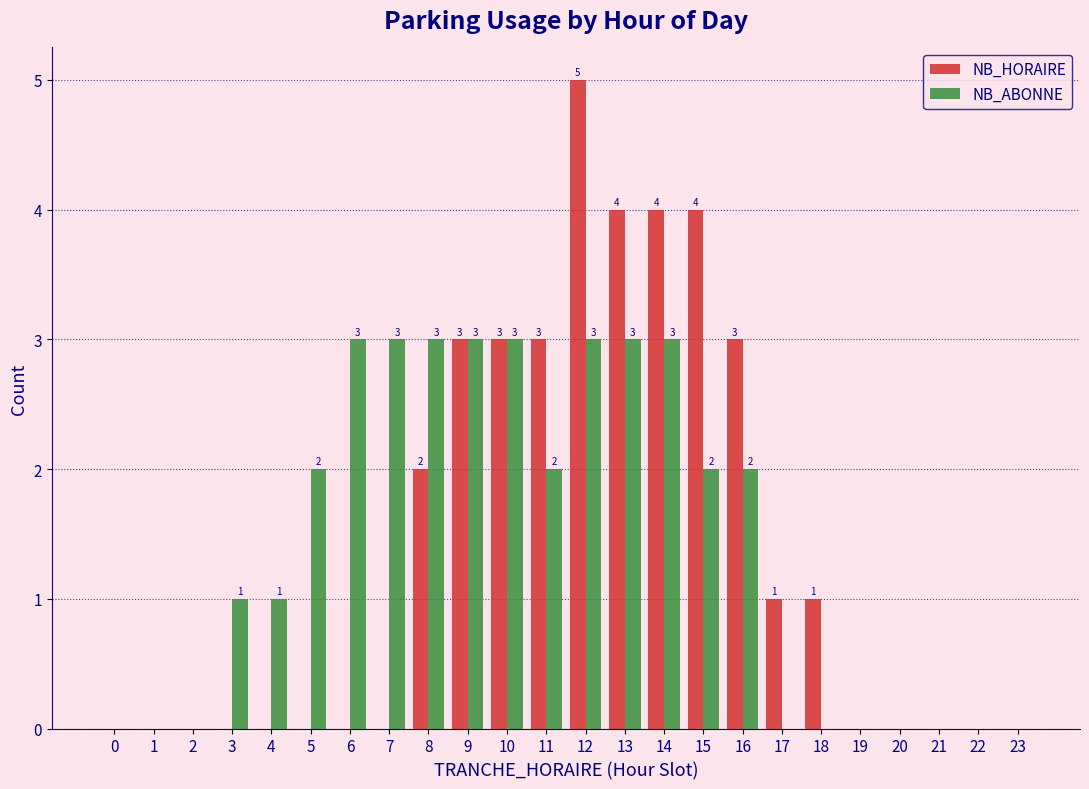

Reading left to right, list all the values displayed in this chart.

NB_HORAIRE: 0=0	1=0	2=0	3=0	4=0	5=0	6=0	7=0	8=2	9=3	10=3	11=3	12=5	13=4	14=4	15=4	16=3	17=1	18=1	19=0	20=0	21=0	22=0	23=0
NB_ABONNE: 0=0	1=0	2=0	3=1	4=1	5=2	6=3	7=3	8=3	9=3	10=3	11=2	12=3	13=3	14=3	15=2	16=2	17=0	18=0	19=0	20=0	21=0	22=0	23=0